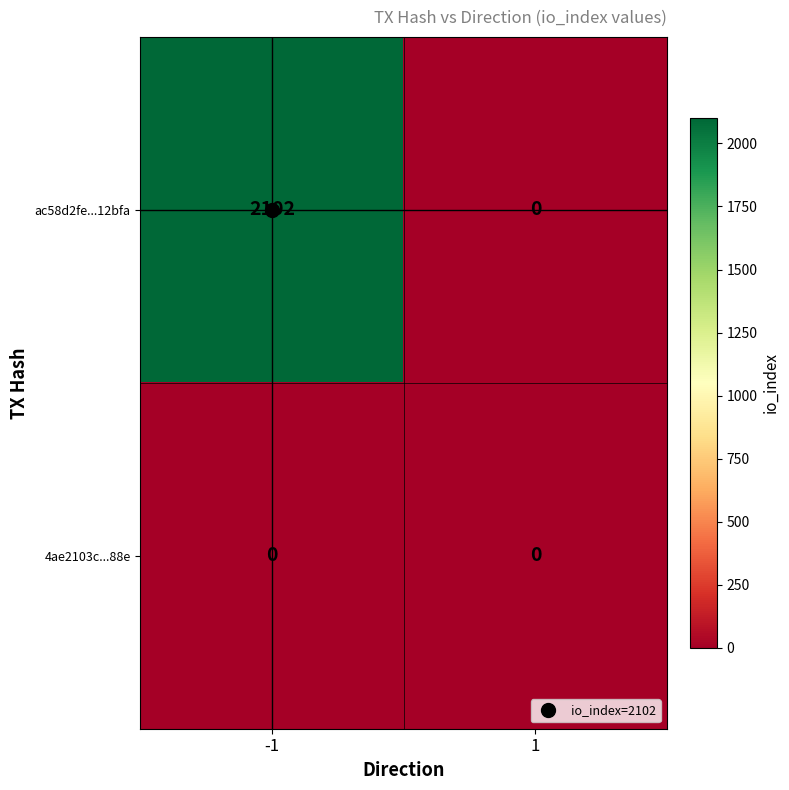

What is the sum of the ac58d2fe...12bfa values at 1 and -1?

2102